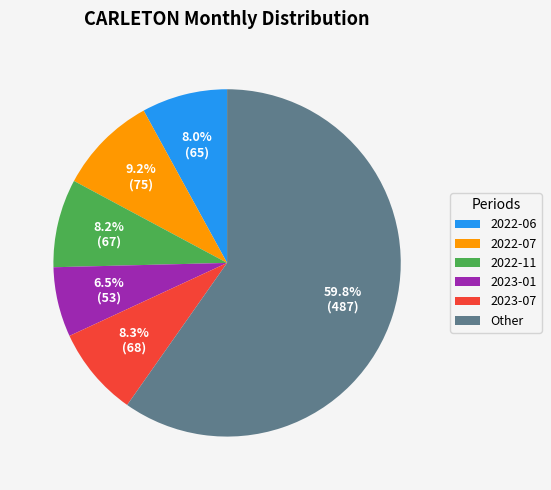

Which slice is the smallest?

2023-01